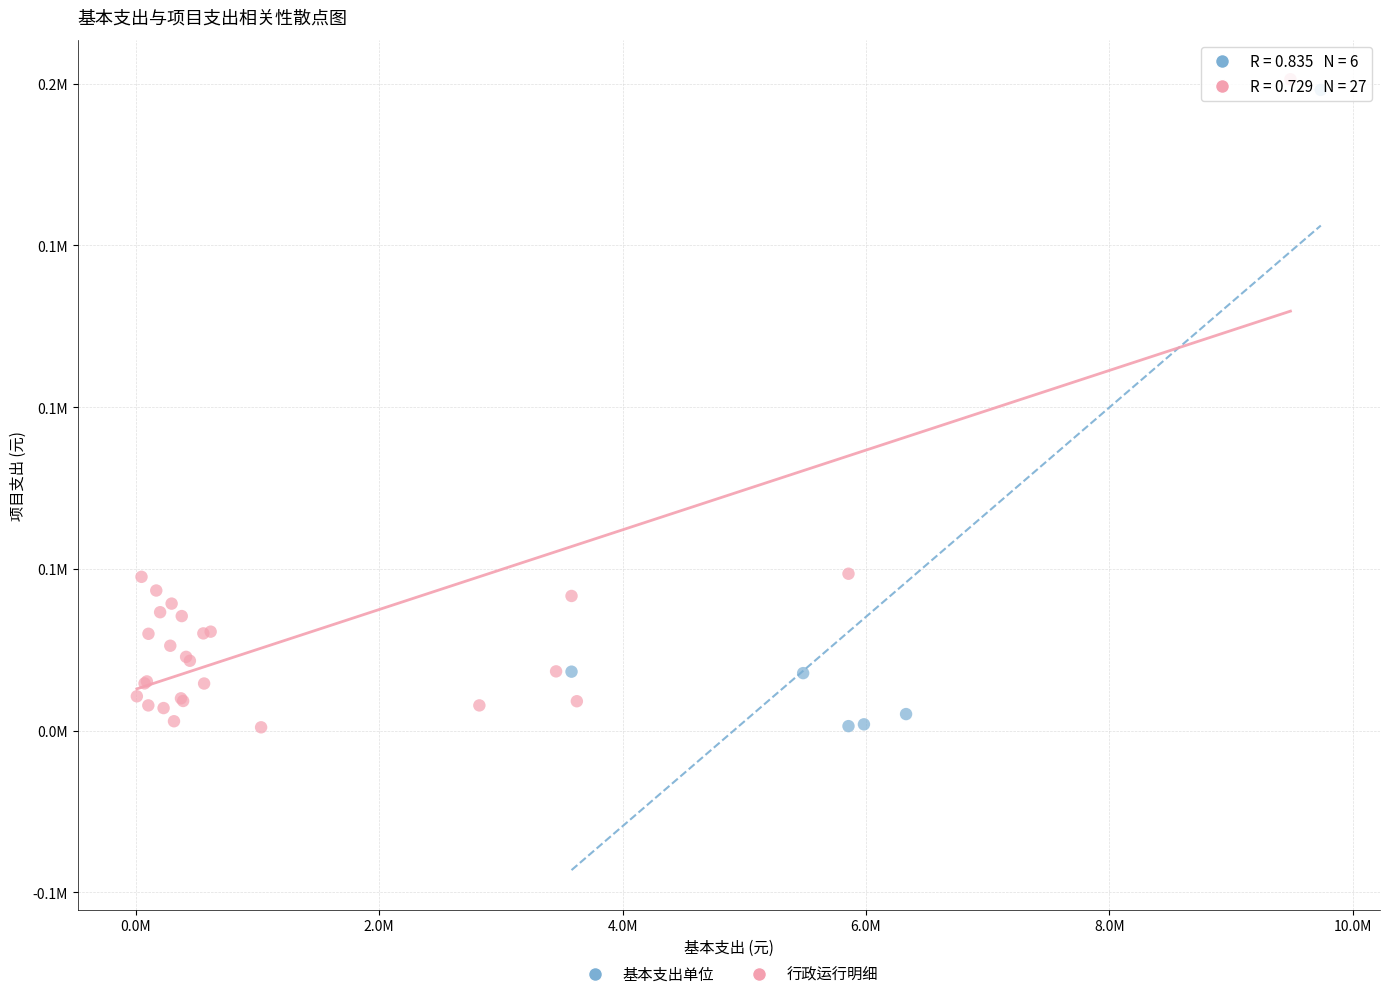

What are all the series names shown in the legend?

基本支出单位, 行政运行明细